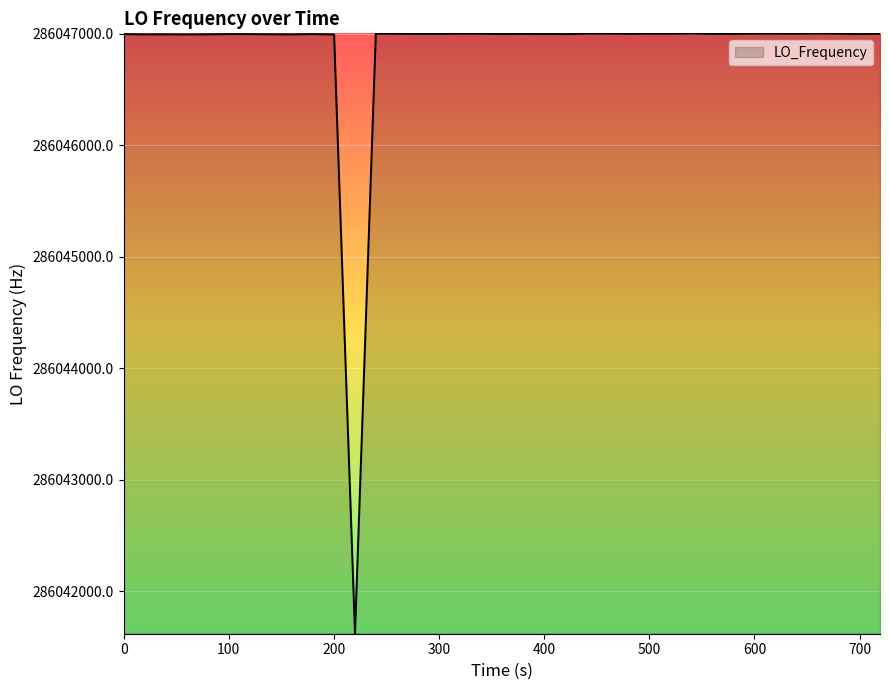

What is the minimum value shown in the chart?

286041620.1